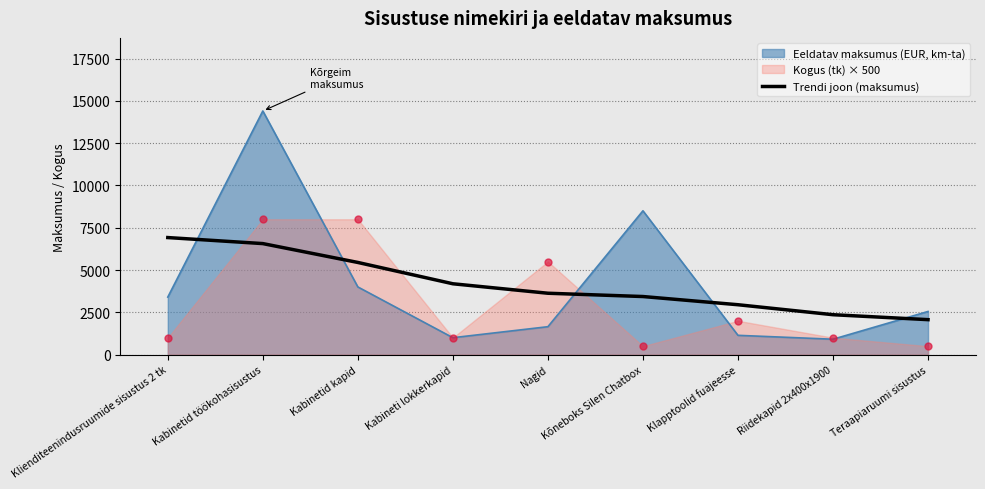

List the series in order of their peak value, lowest first.

Trendi joon (maksumus), Kogus (tk) × 500, Eeldatav maksumus (EUR, km-ta)